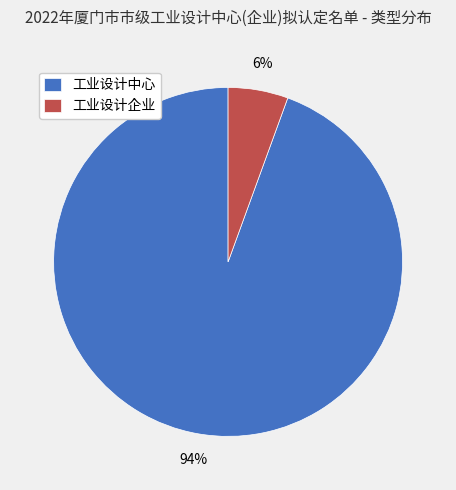

What is the ratio of the value at 工业设计企业 to the value at 工业设计中心?

0.1